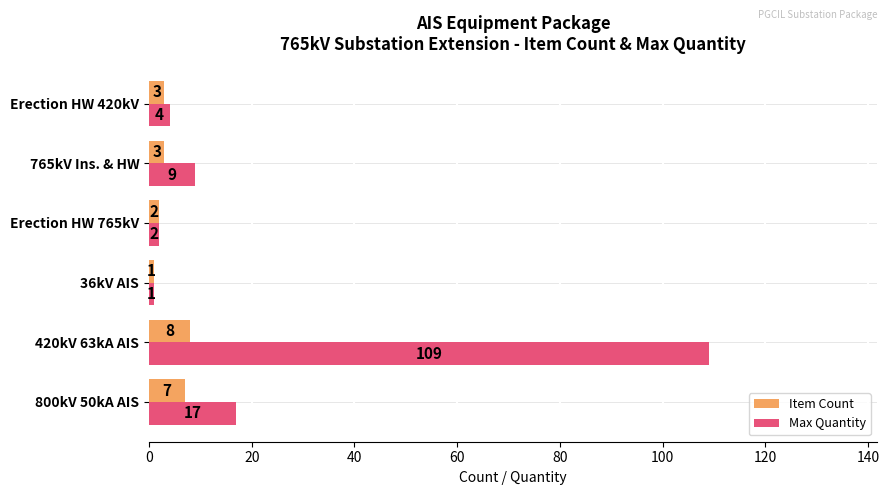

The Item Count series shows 8 at 420kV 63kA AIS. True or false?

True